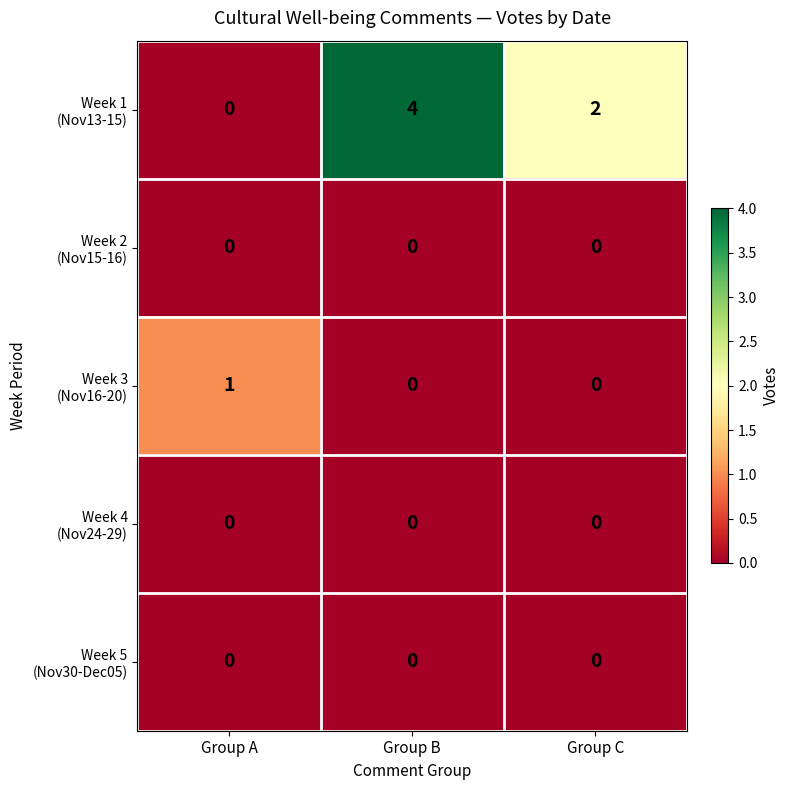

How many data points does each series have?

3